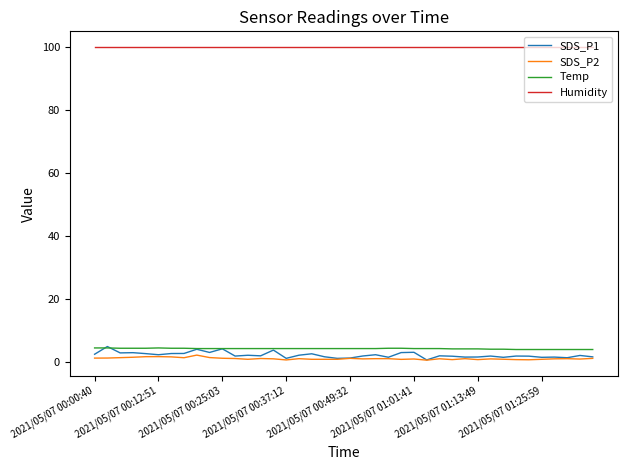

Which series has the largest range (max minus min)?

SDS_P1